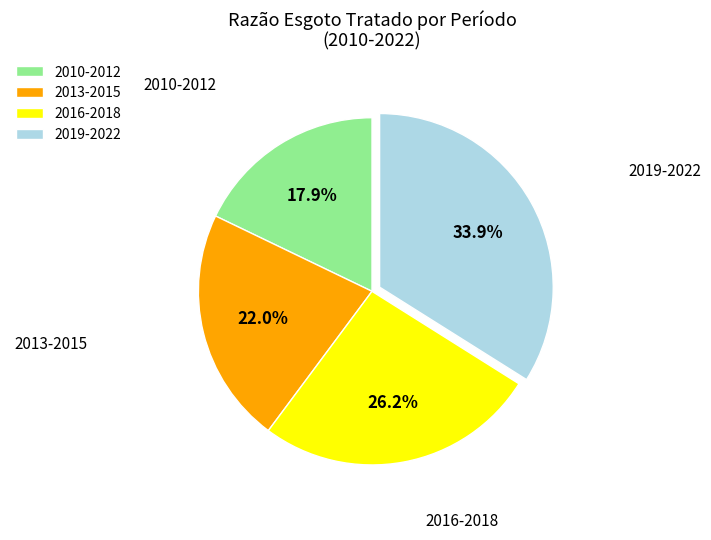

Do 2010-2012 and 2019-2022 together represent more than half of the pie?

Yes